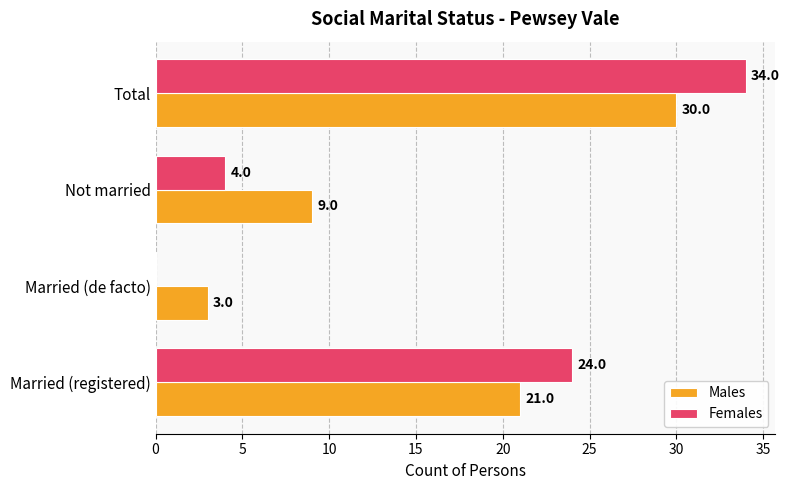

What is the total value across all series at Not married?

13